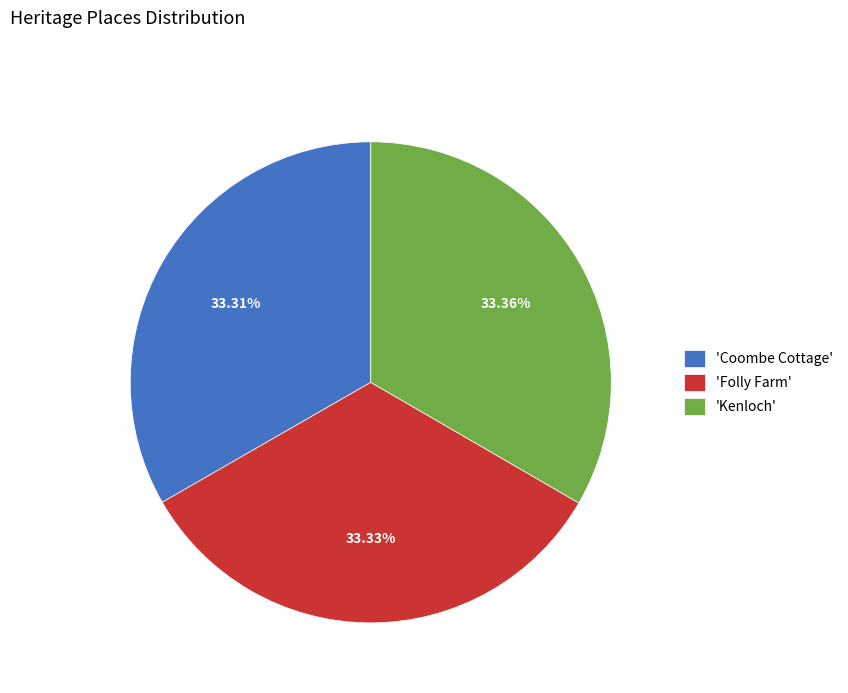

Is the sum of 'Kenloch' and 'Coombe Cottage' greater than half?

Yes